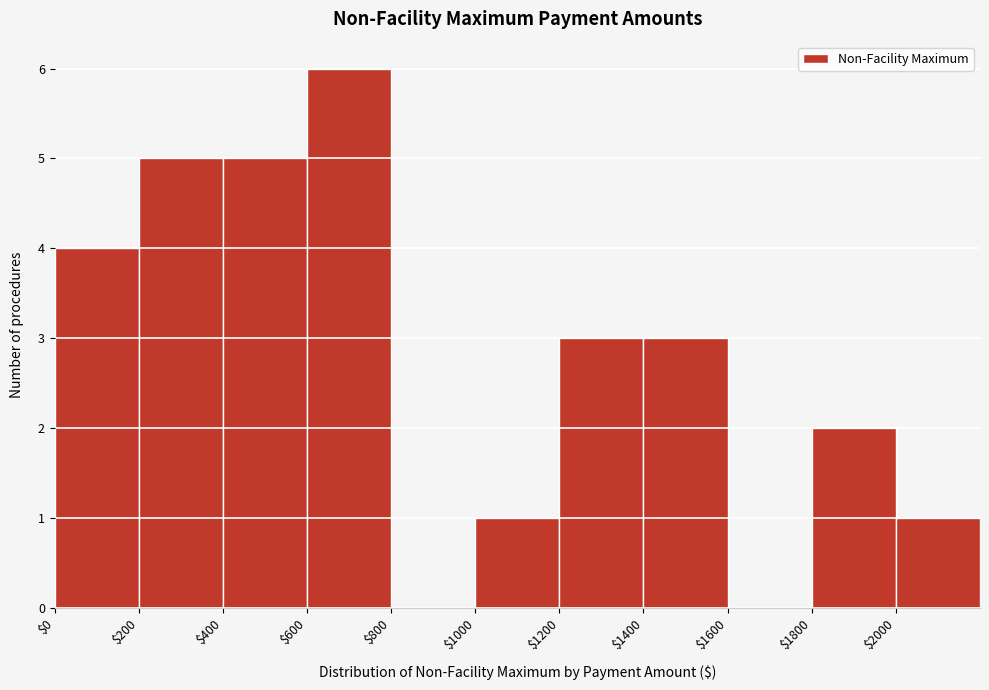

Which range on the x-axis has the tallest bar?

600 to 800